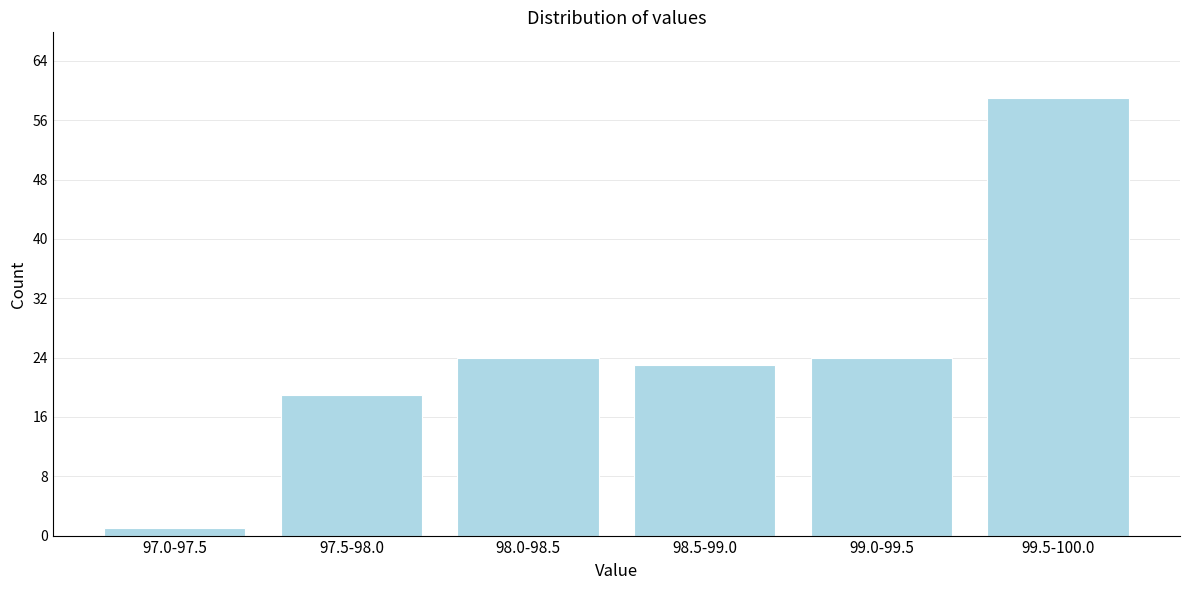

Reading left to right, list all the values displayed in this chart.

1	19	24	23	24	59